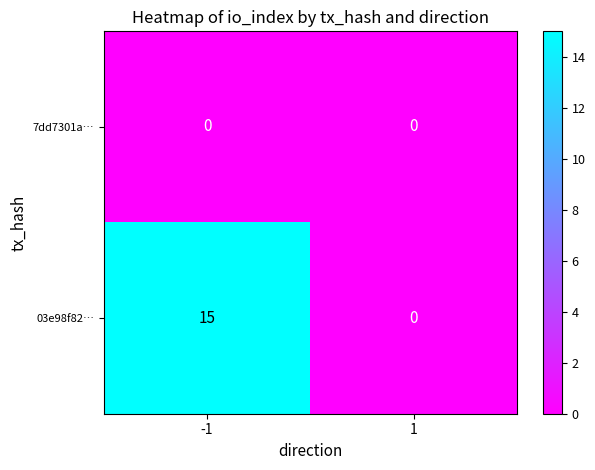

At which category is the sum across all series the highest?

-1